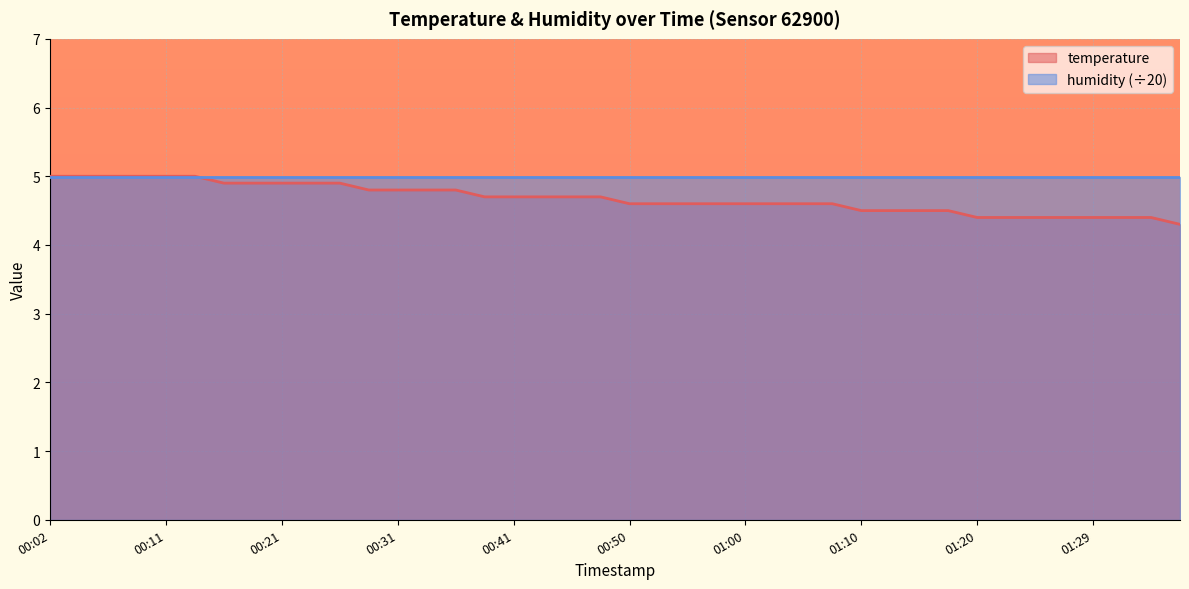

Which category has the highest value across all series?

00:02